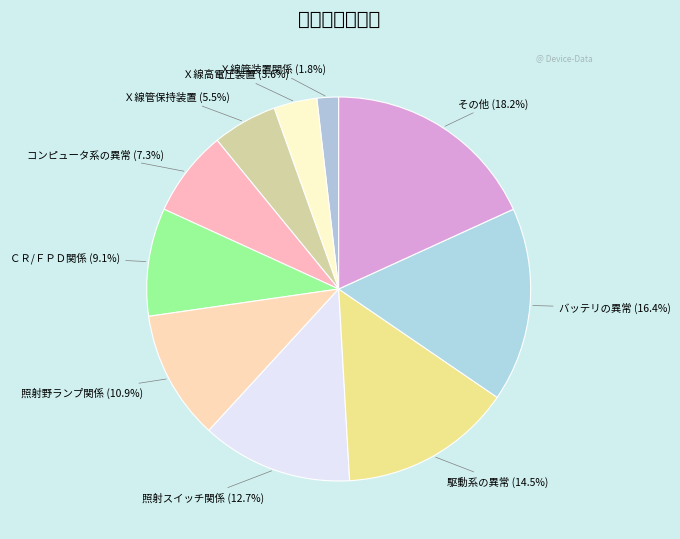

Count the number of slices in the pie.

10